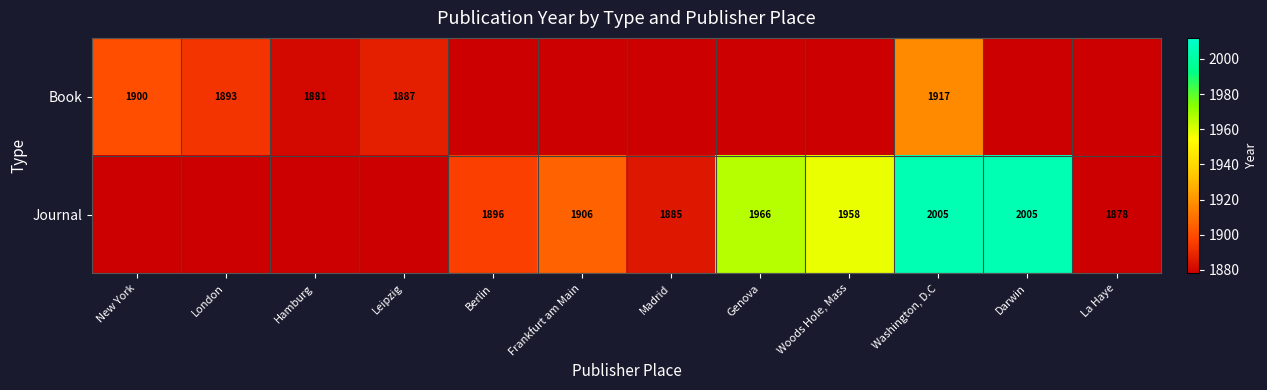

Between Washington, D.C and La Haye, which is larger?

Washington, D.C